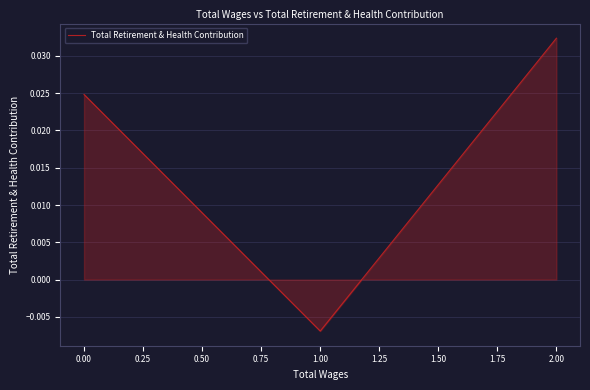

Which label corresponds to the largest value in the chart?

2.00